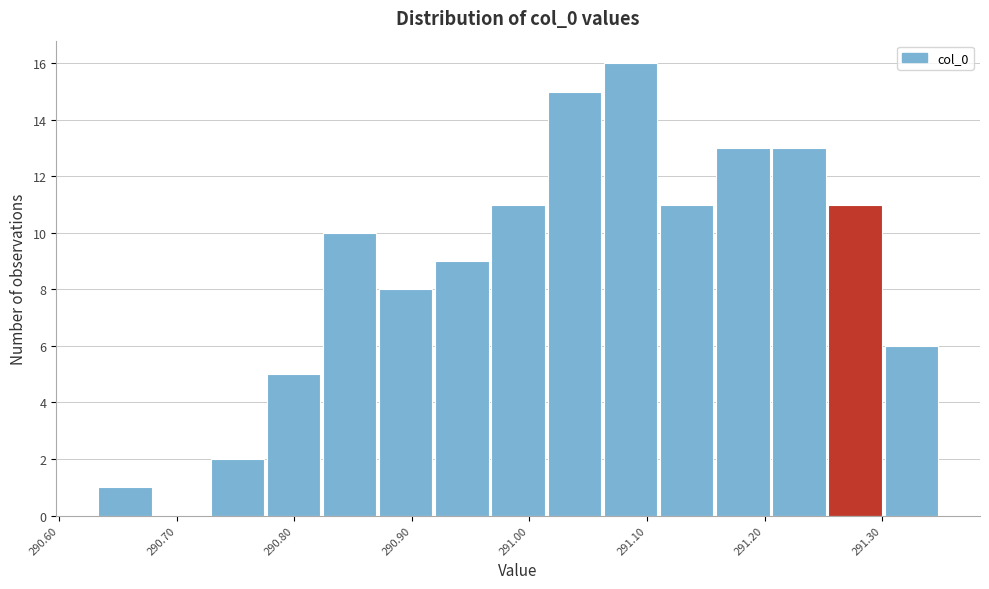

Reading left to right, transcribe this chart: for each bar, give the range it covers on the x-axis and its height. Neither the bar edges nor the heights are printed on the chart, so give them approximately, as read against the axes.

290.63 to 290.68: 1
290.68 to 290.73: 0
290.73 to 290.78: 2
290.78 to 290.82: 5
290.82 to 290.87: 10
290.87 to 290.92: 8
290.92 to 290.97: 9
290.97 to 291.02: 11
291.02 to 291.06: 15
291.06 to 291.11: 16
291.11 to 291.16: 11
291.16 to 291.21: 13
291.21 to 291.25: 13
291.25 to 291.30: 11
291.30 to 291.35: 6